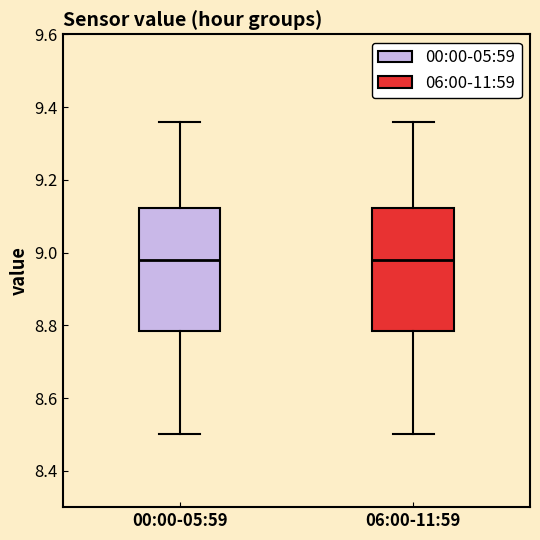

Reading left to right, read every box against the y-axis: the position of its median line, the range the box covers, and the ends of its whiskers. The values are not printed on the chart, so give them approximately, as read against the axis.

00:00-05:59: median 8.98, box 8.78 to 9.12, whiskers 8.50 to 9.36
06:00-11:59: median 8.98, box 8.78 to 9.12, whiskers 8.50 to 9.36